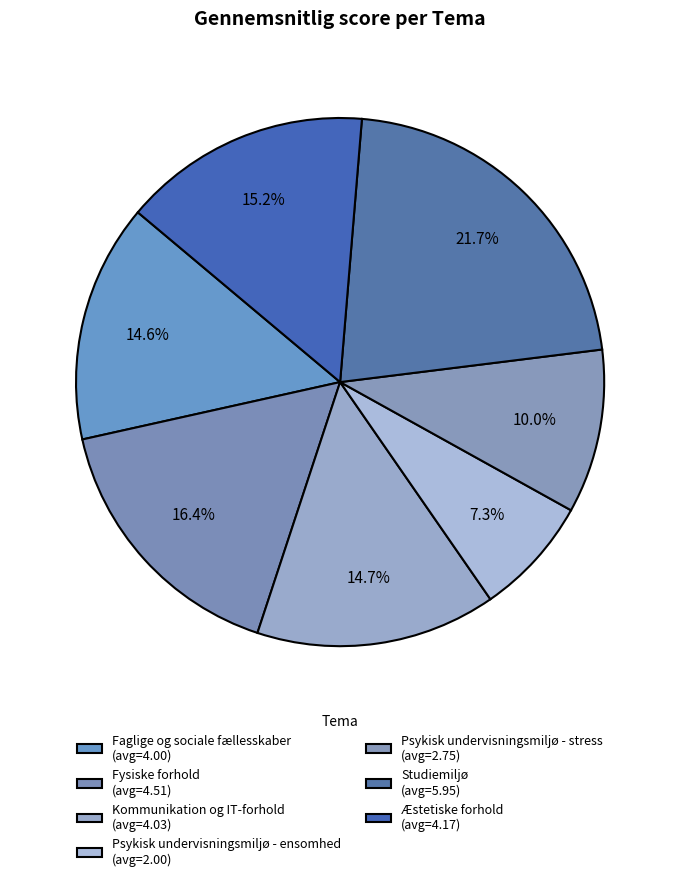

Rank the categories by value from lowest to highest.

Psykisk undervisningsmiljø - ensomhed, Psykisk undervisningsmiljø - stress, Faglige og sociale fællesskaber, Kommunikation og IT-forhold, Æstetiske forhold, Fysiske forhold, Studiemiljø